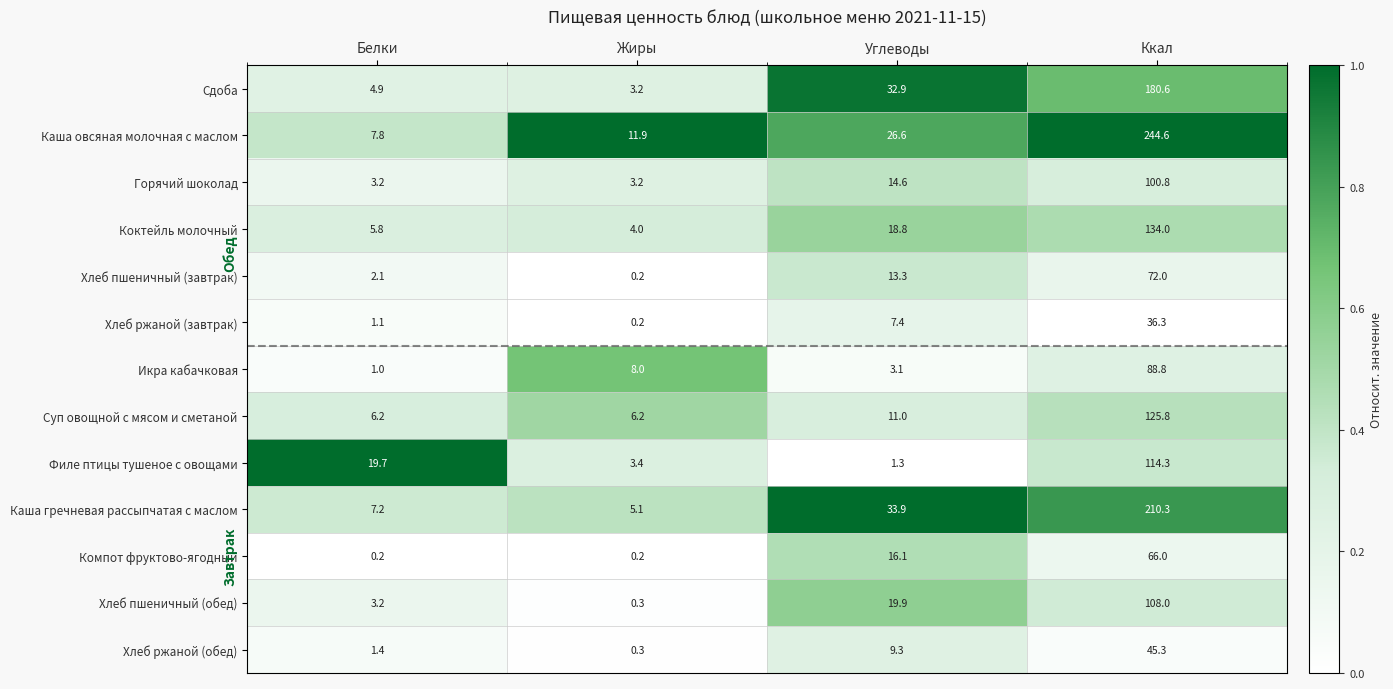

At which label does Сдоба reach its minimum?

Жиры